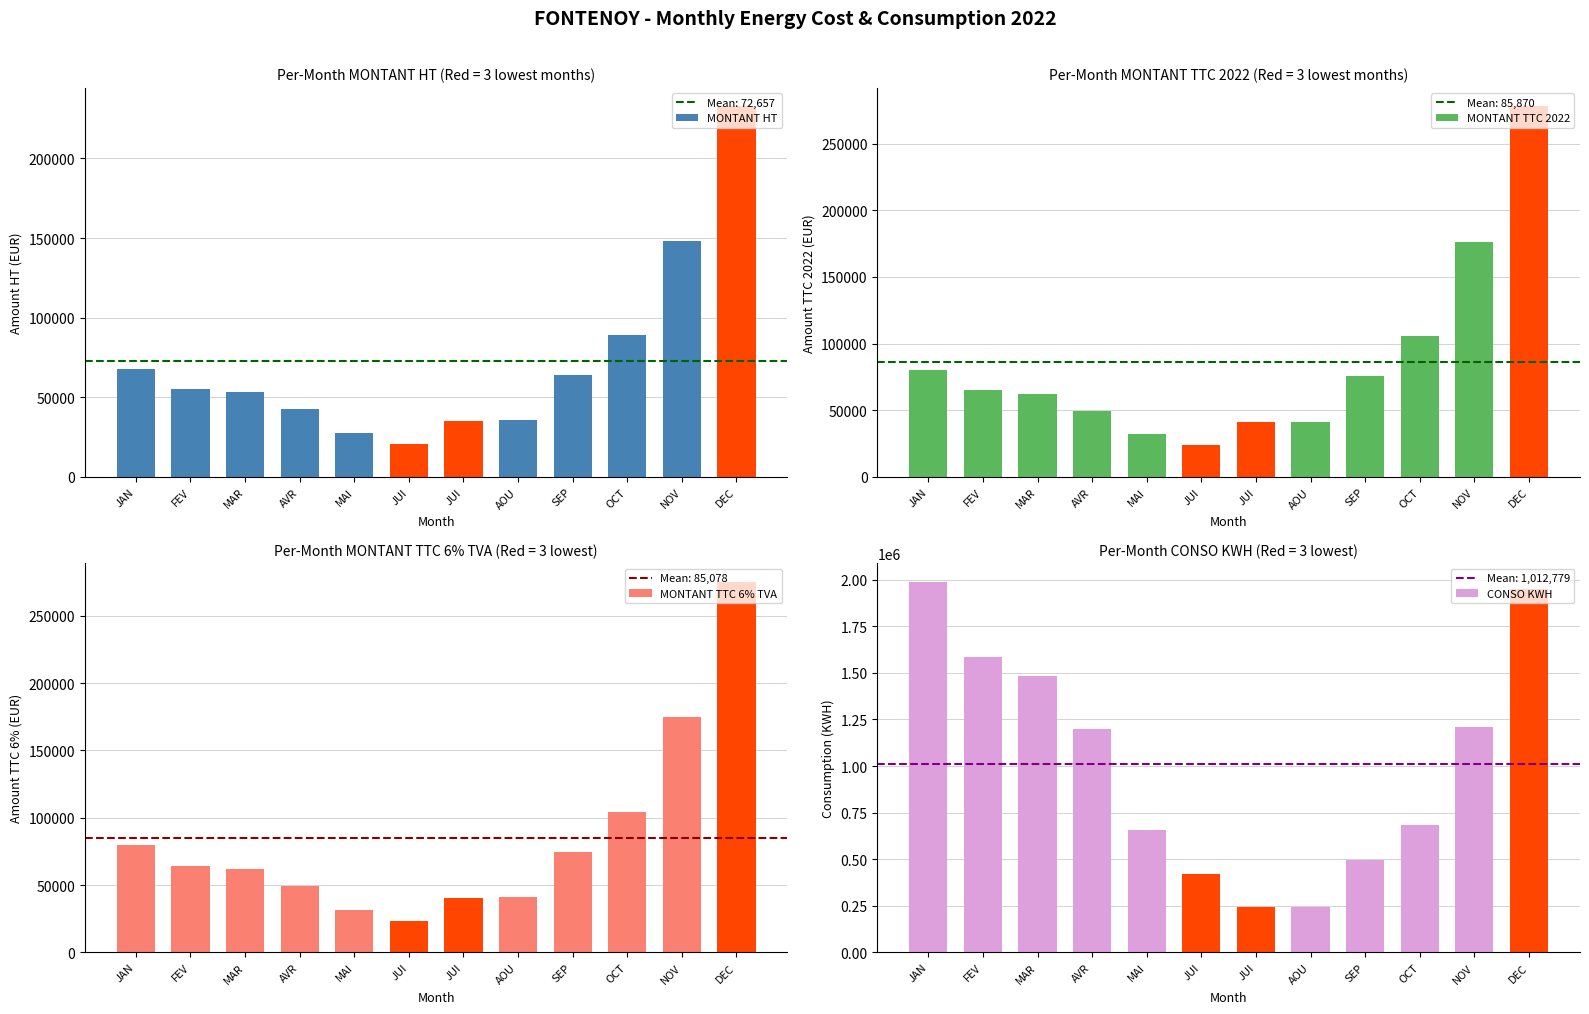

How many values in the MONTANT TTC 6% TVA series exceed 64462?

6